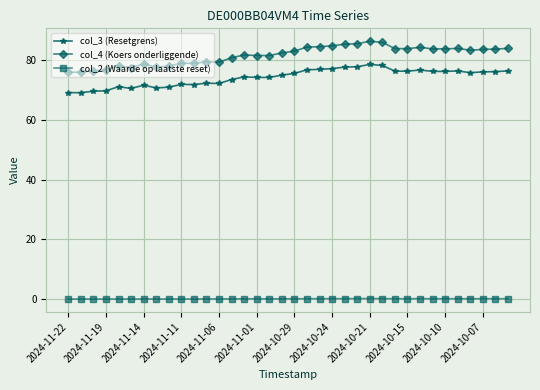

What is the value of the col_4 (Koers onderliggende) point at the 28th from the left?

83.9